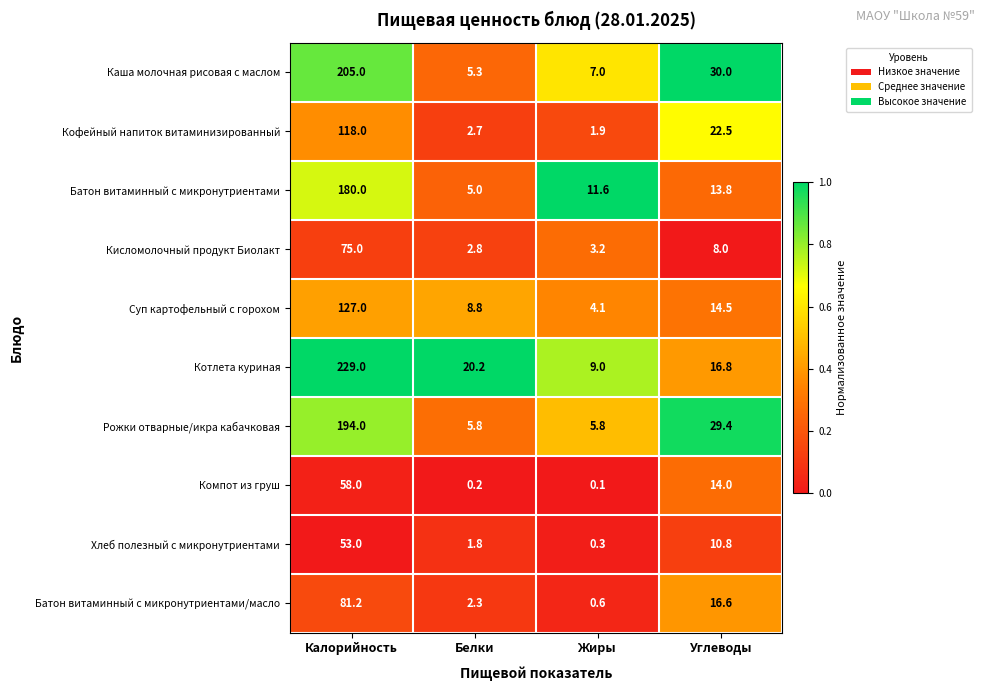

At Белки, list the series in order from largest to smallest.

Котлета куриная, Суп картофельный с горохом, Рожки отварные/икра кабачковая, Каша молочная рисовая с маслом, Батон витаминный с микронутриентами, Кисломолочный продукт Биолакт, Кофейный напиток витаминизированный, Батон витаминный с микронутриентами/масло, Хлеб полезный с микронутриентами, Компот из груш